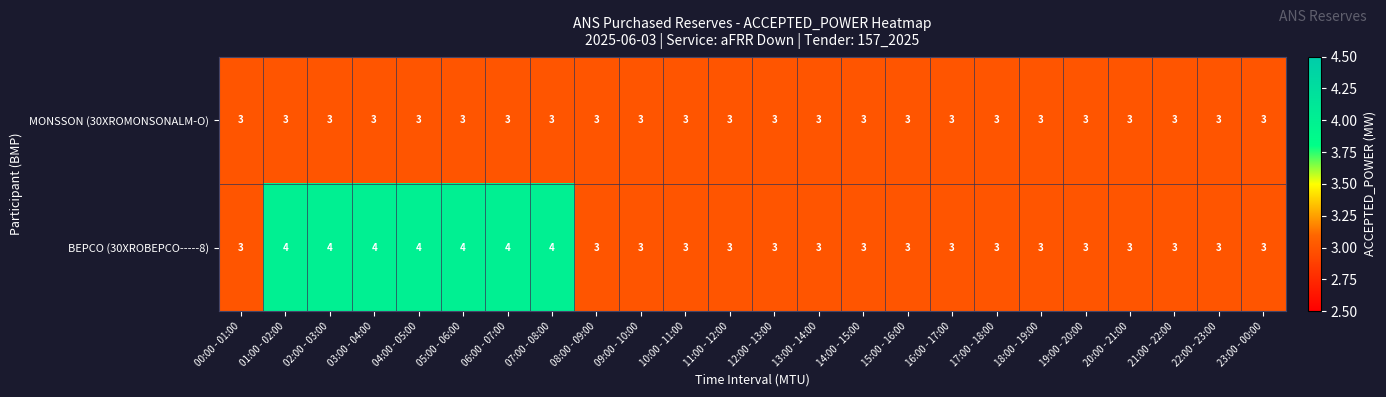

List the series in order of their overall mean, highest first.

BEPCO (30XROBEPCO-----8), MONSSON (30XROMONSONALM-O)